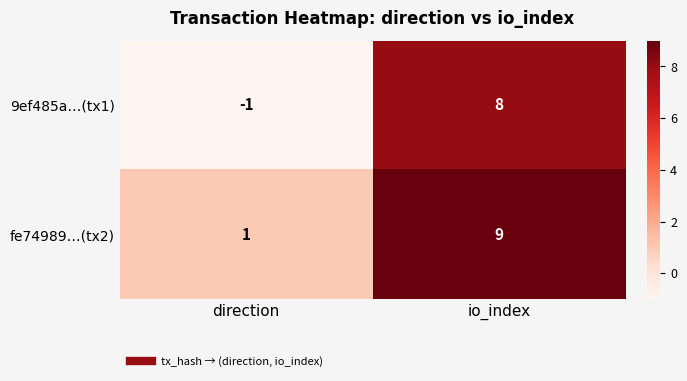

Reading left to right, list all the values displayed in this chart.

9ef485a…(tx1): -1	8
fe74989…(tx2): 1	9